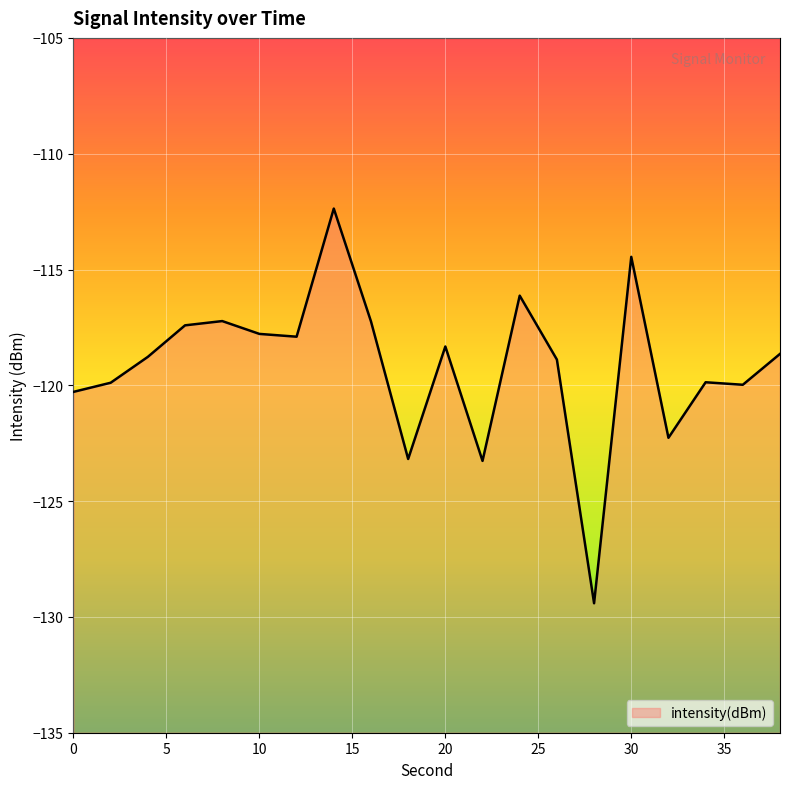

The value at 26 is -177.1. True or false?

False